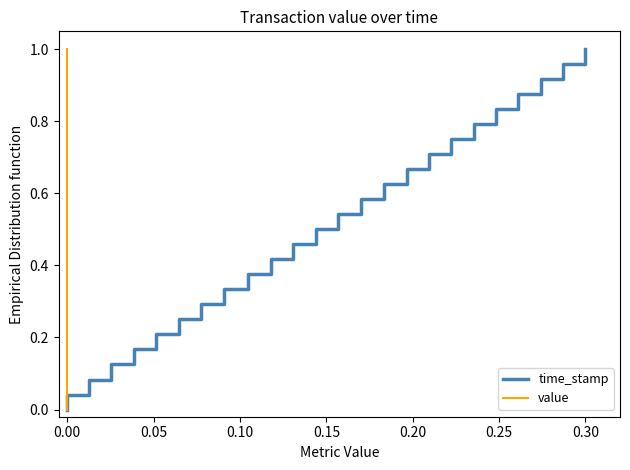

At which category is the sum across all series the highest?

24